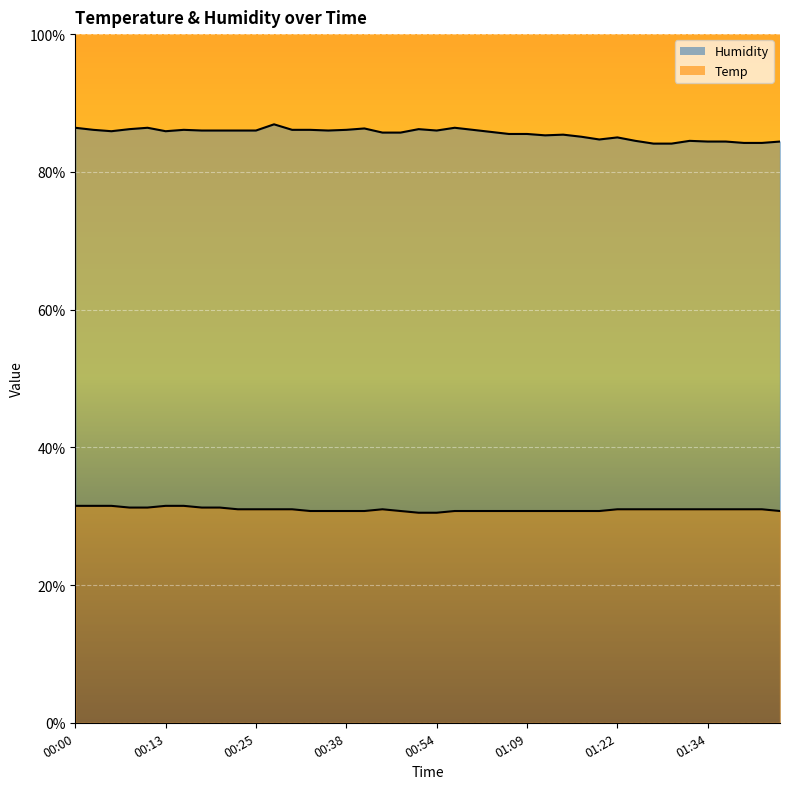

What is the difference between the maximum and second lowest values in the Temp series?

1.0